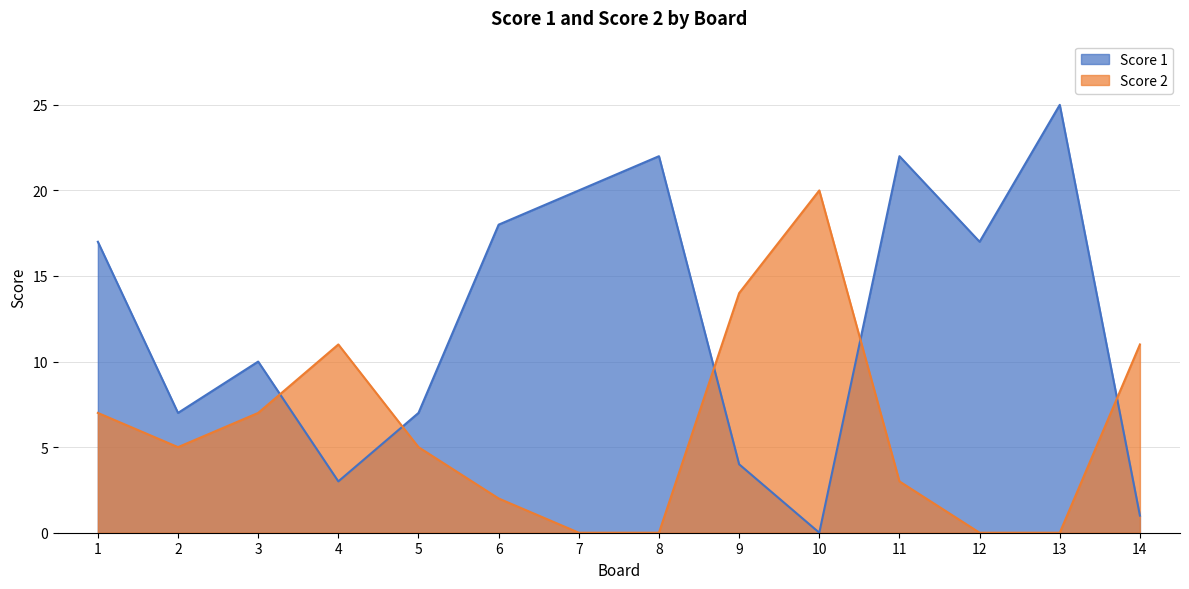

Reading left to right, extract all data points from this chart.

Score 1: 17	7	10	3	7	18	20	22	4	0	22	17	25	1
Score 2: 7	5	7	11	5	2	0	0	14	20	3	0	0	11